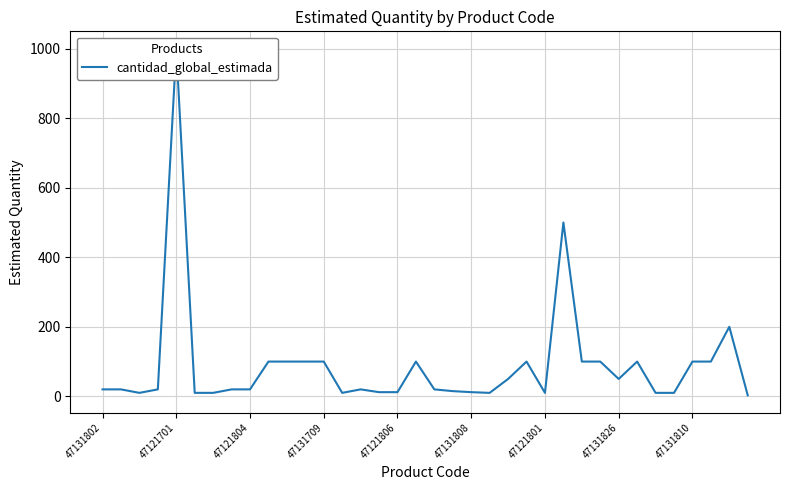

Does the chart display data point markers on the line(s)?

No